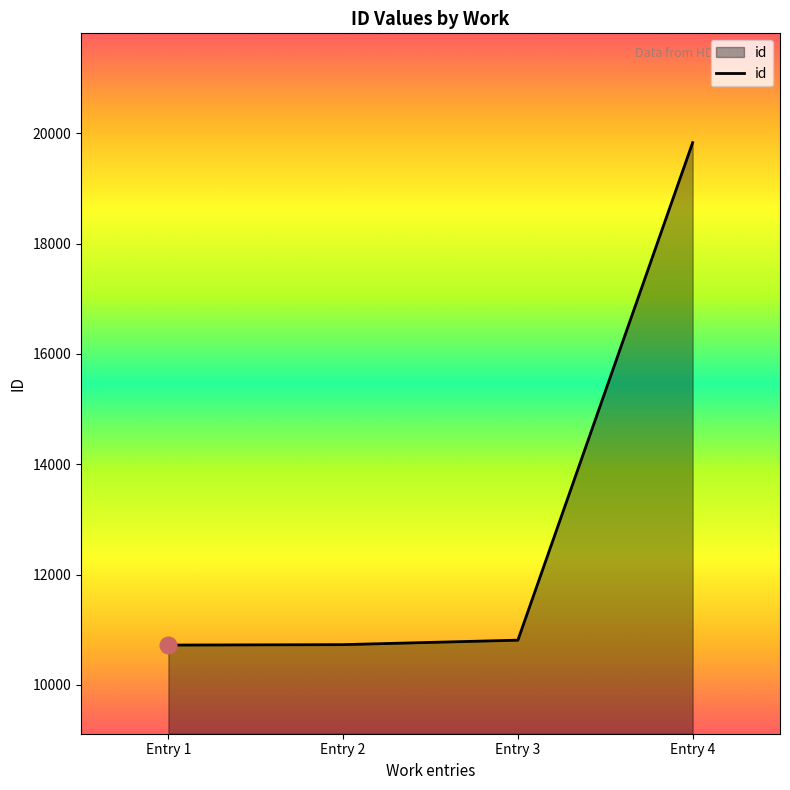

What is the difference between the maximum and minimum values?

9113